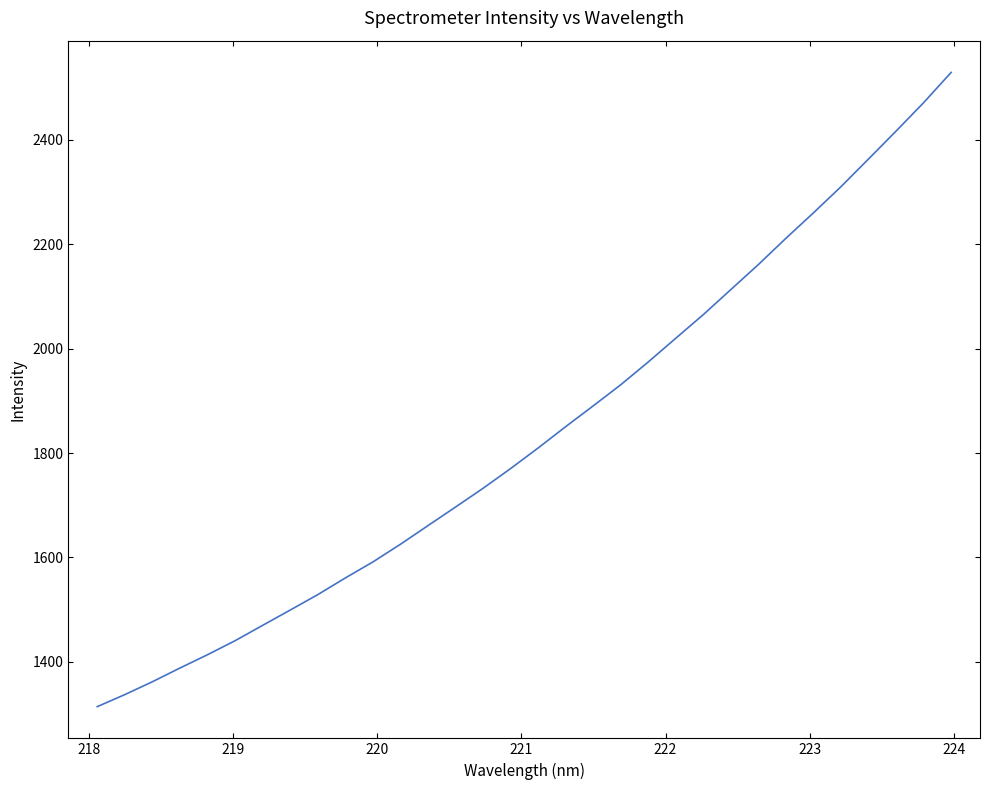

How many values are below 1809?

16